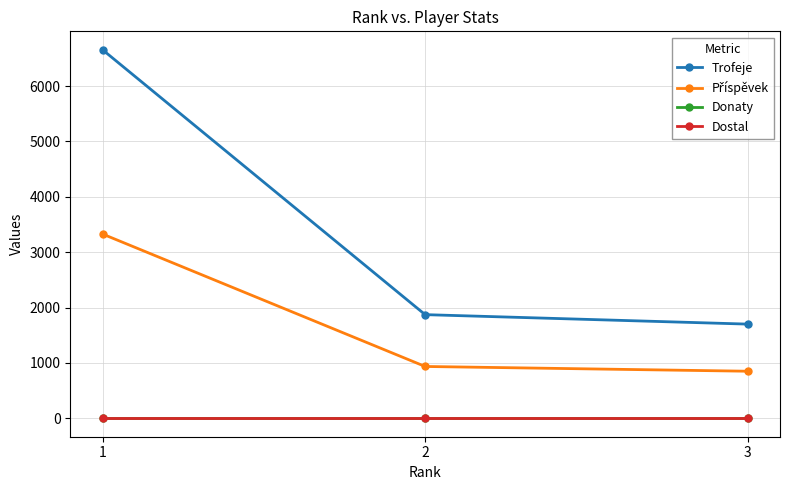

Reading left to right, transcribe all the data shown in this chart.

Trofeje: 1=6656	2=1872	3=1701
Příspěvek: 1=3328	2=936	3=850
Donaty: 1=0	2=0	3=0
Dostal: 1=0	2=0	3=0